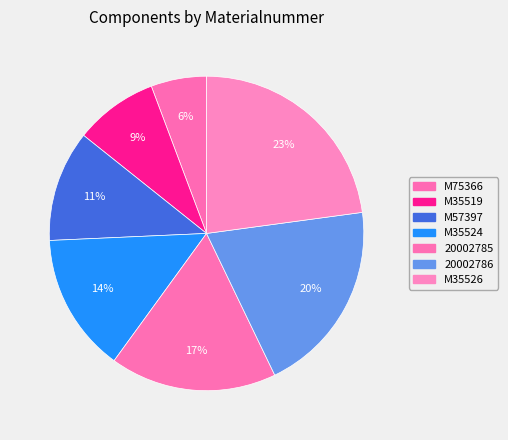

Which has a higher value, 20002785 or M57397?

20002785